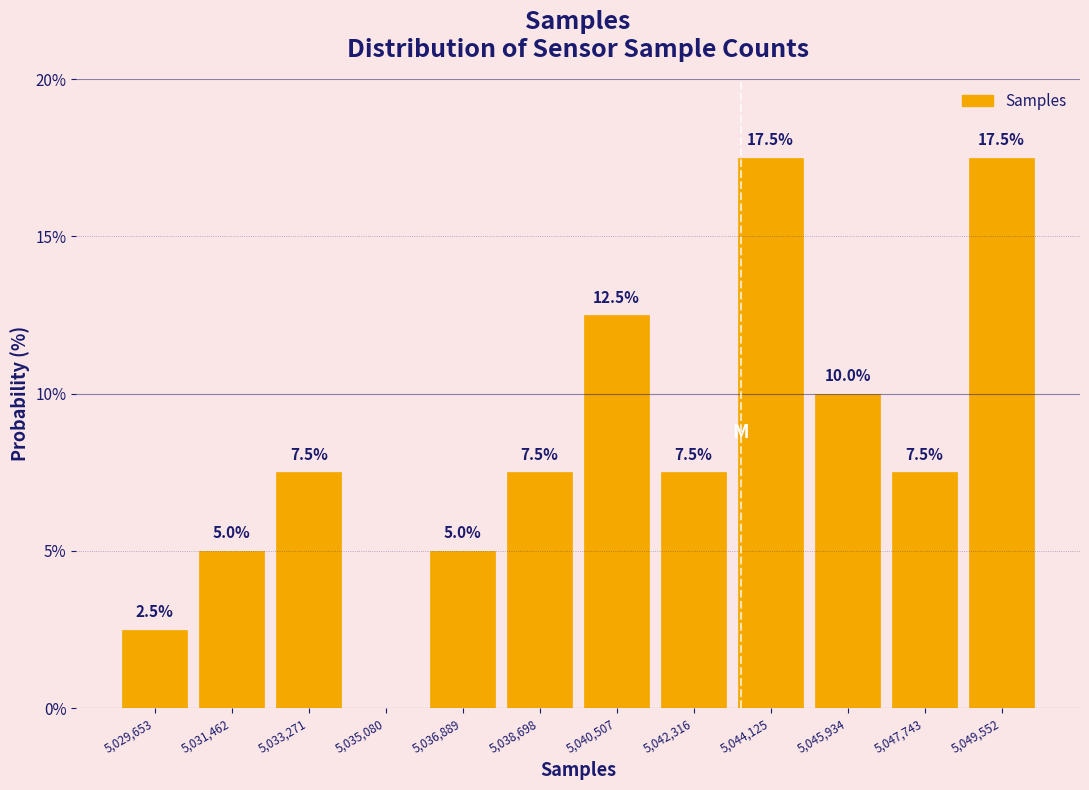

Reading left to right, list all the values displayed in this chart.

5,029,653=2.5	5,031,462=5.0	5,033,271=7.5	5,035,080=0.0	5,036,889=5.0	5,038,698=7.5	5,040,507=12.5	5,042,316=7.5	5,044,125=17.5	5,045,934=10.0	5,047,743=7.5	5,049,552=17.5